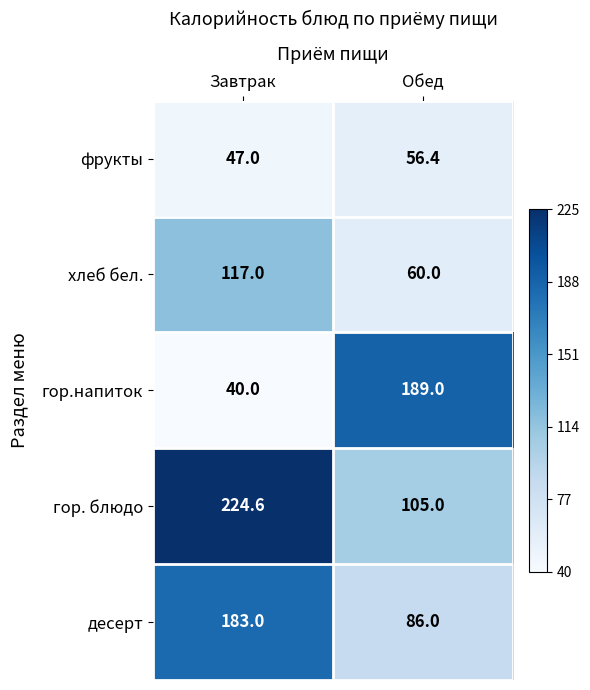

What is the spread (max minus min) of values at Обед?

132.6